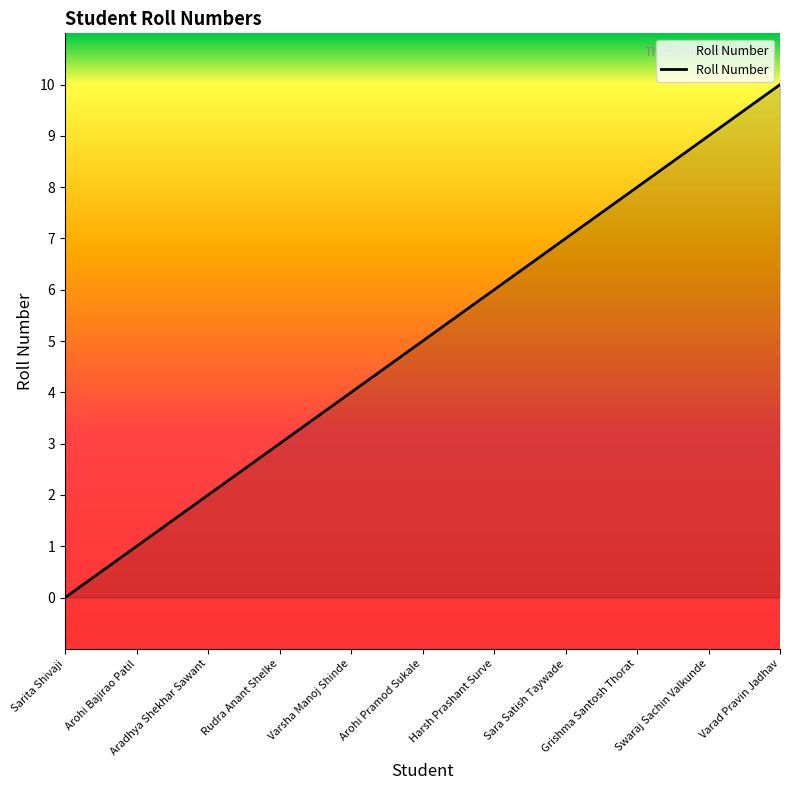

Which label corresponds to the largest value in the chart?

Varad Pravin Jadhav